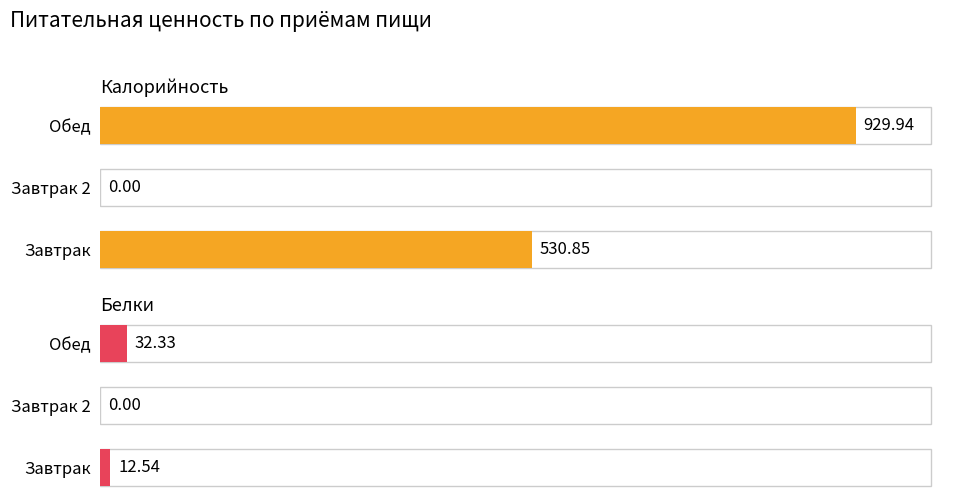

How many data points in Белки are above 12?

2